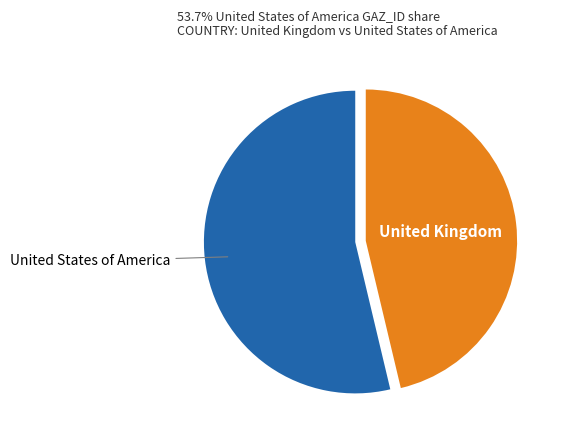

Does any single category account for the majority?

Yes